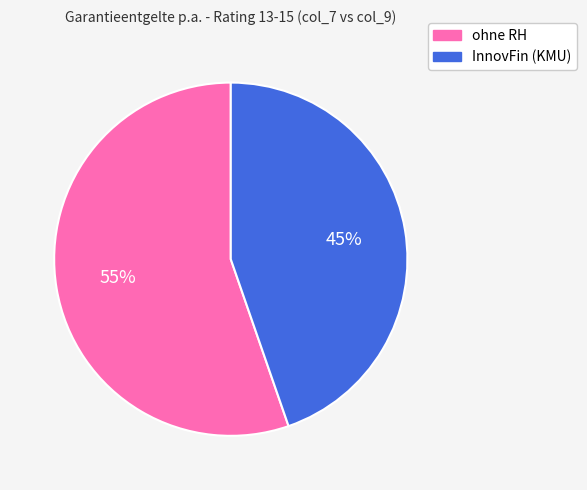

To the nearest percent, what is the average slice percentage?

50%